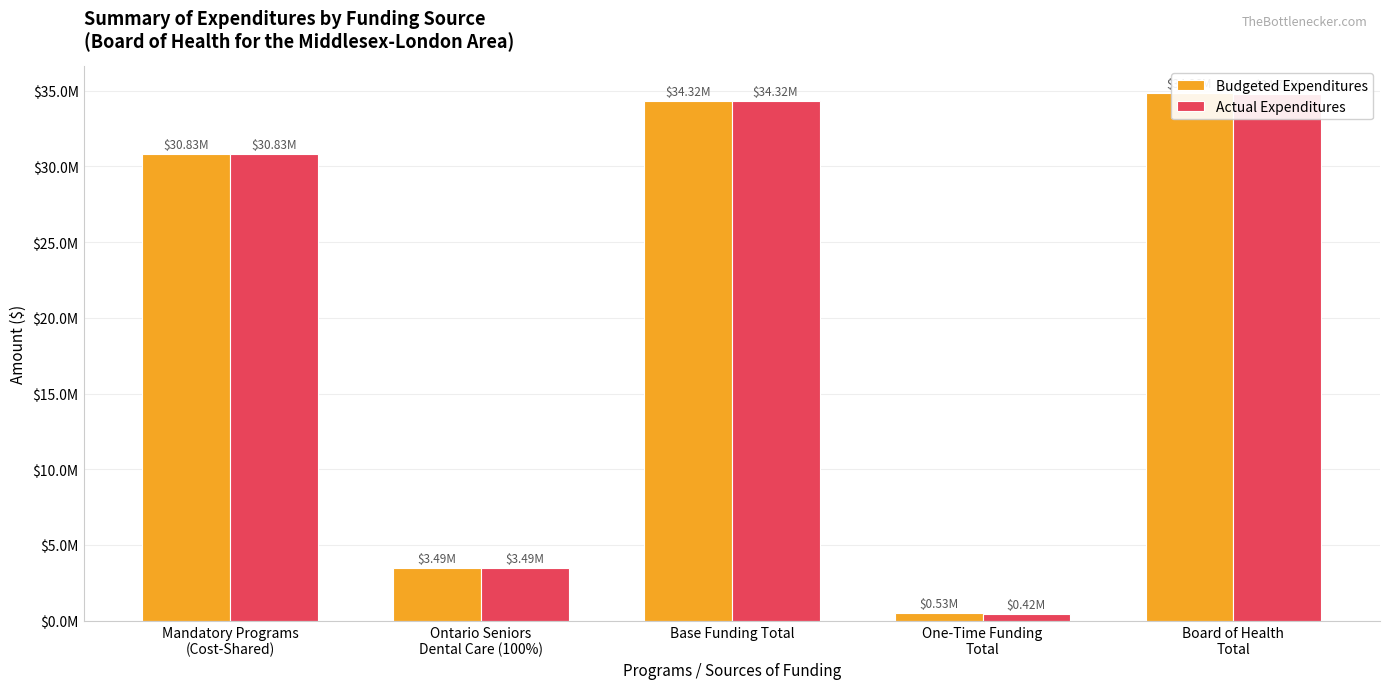

Which series has the largest total across all categories?

Budgeted Expenditures